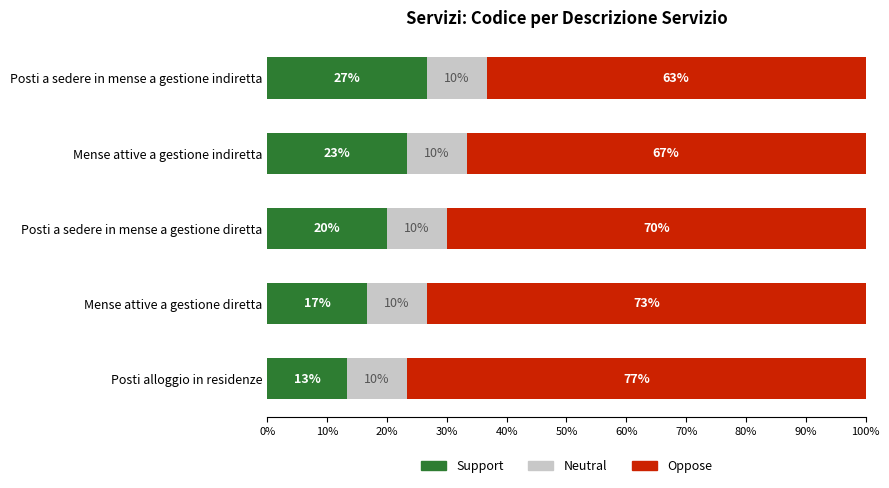

True or false: Support has a value of 26.7 at Posti a sedere in mense a gestione indiretta.

True